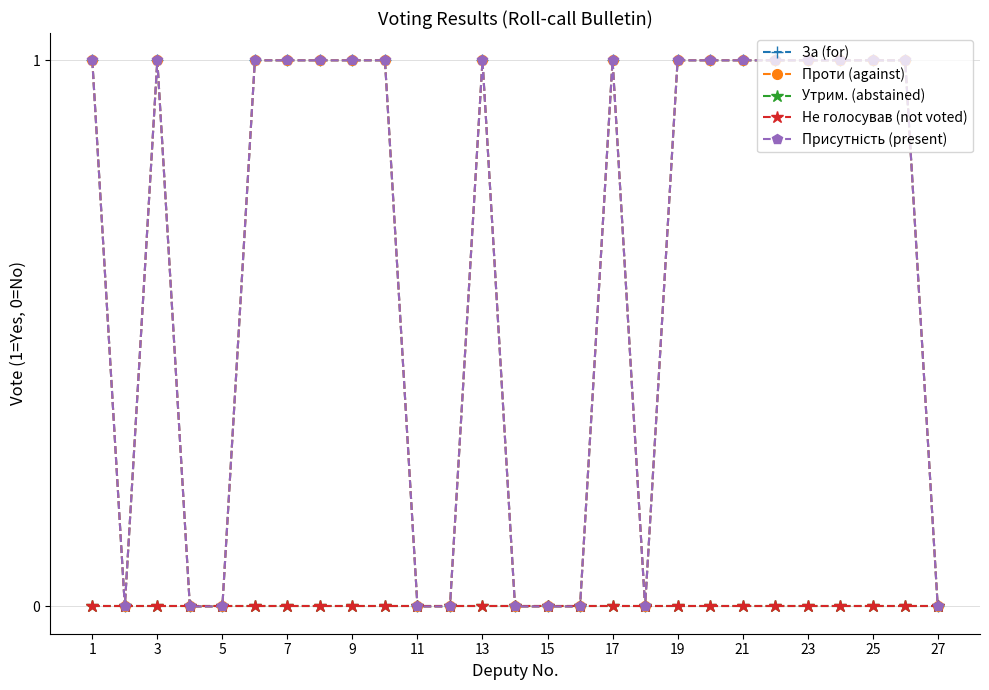

Is this an area chart (filled region under the line)?

No